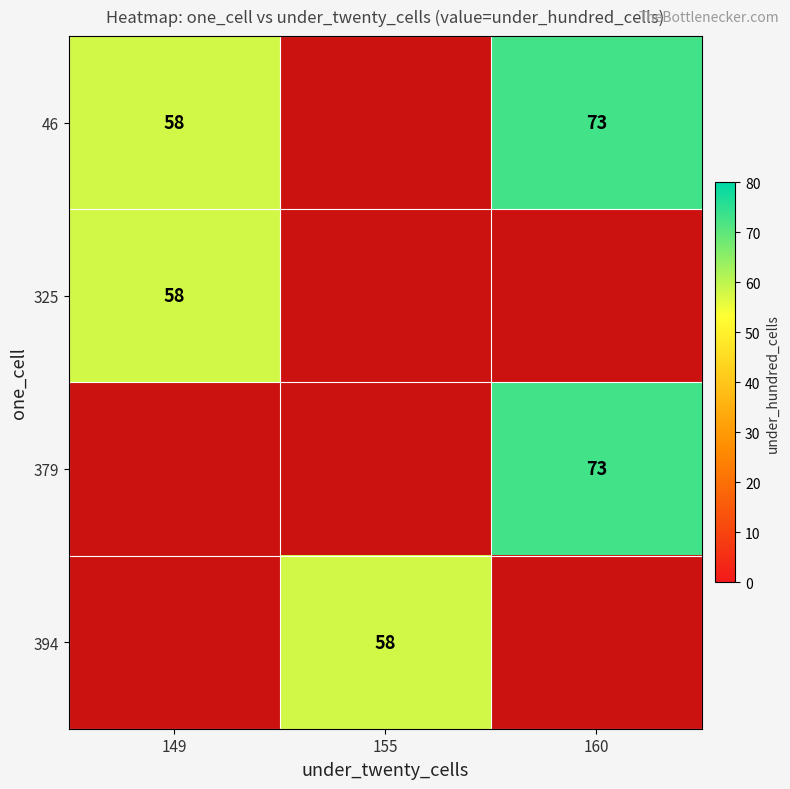

At how many categories does at least one series exceed 63?

1